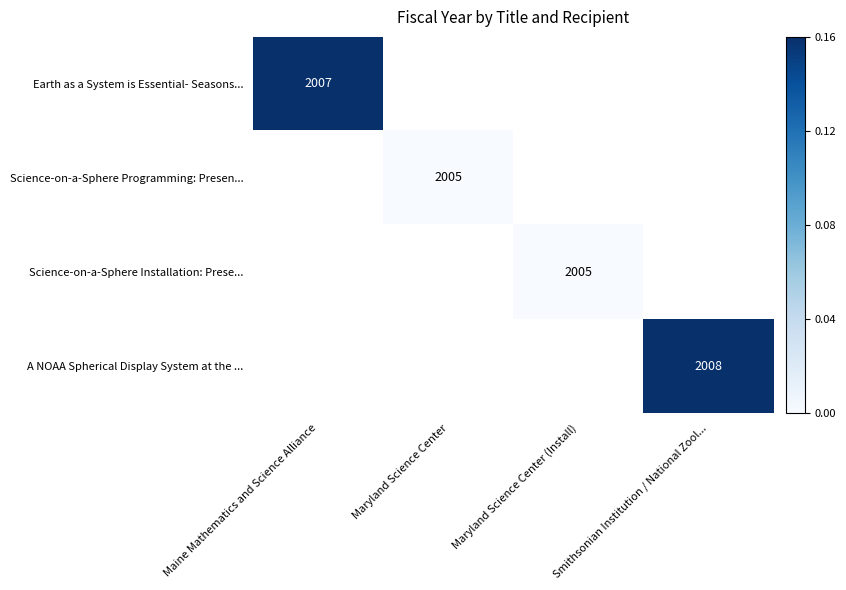

At which category does the chart reach its minimum across all series?

Maryland Science Center